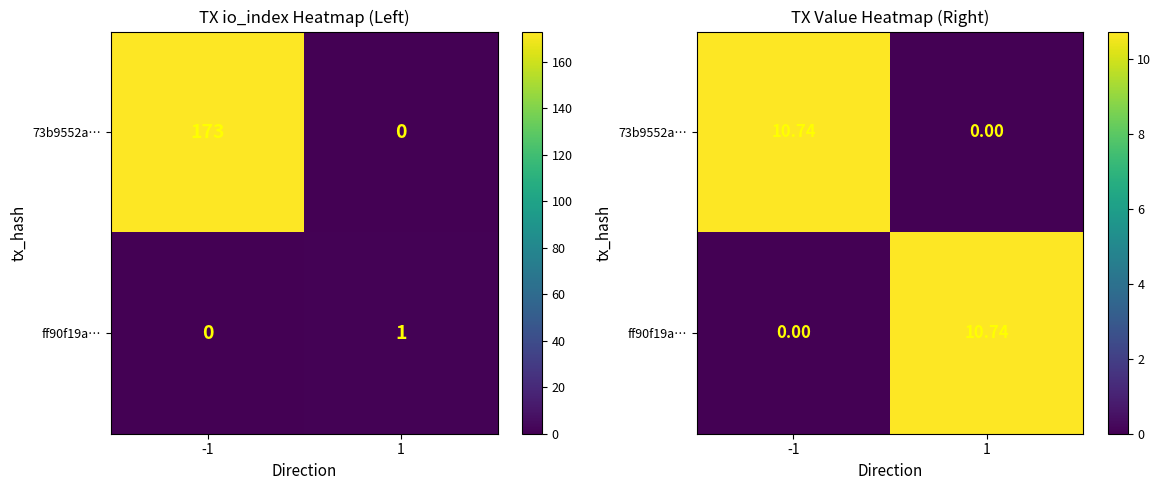

What is the total value across all series at 1?

10.7